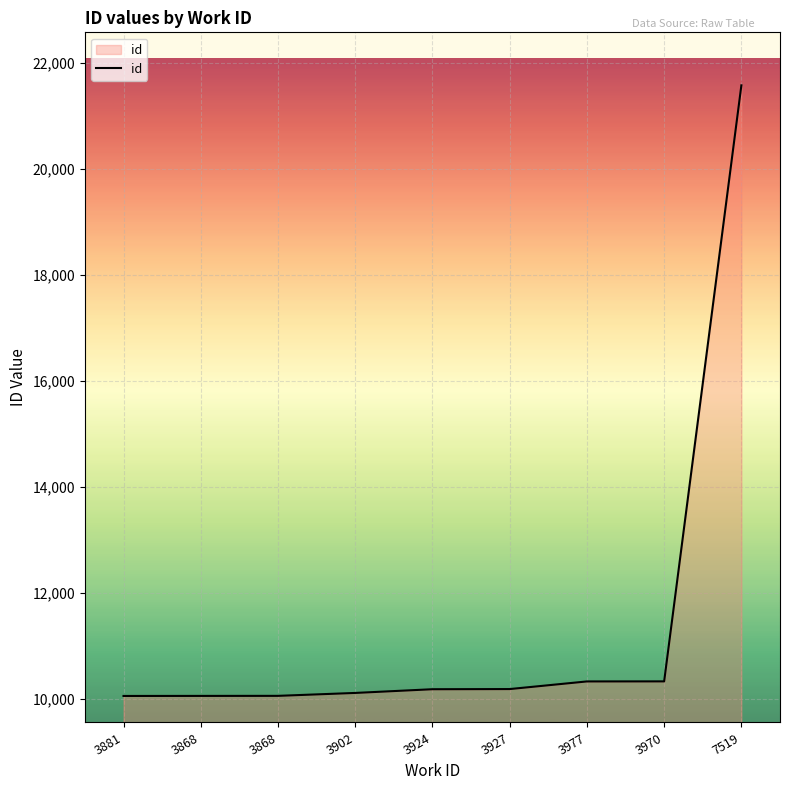

How many lines are shown in the chart?

1